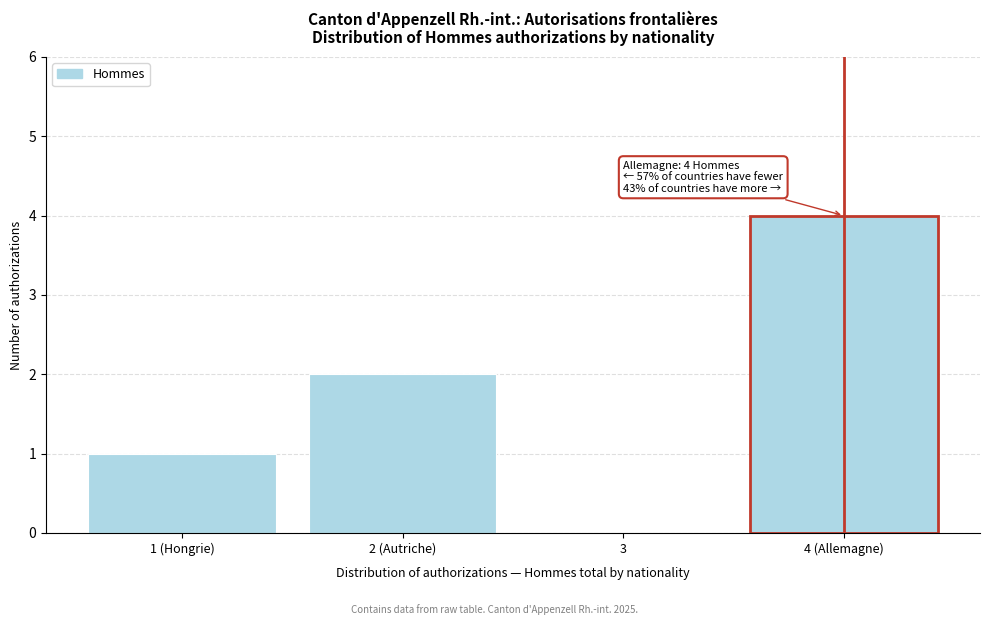

The value at 3 is 0. True or false?

True